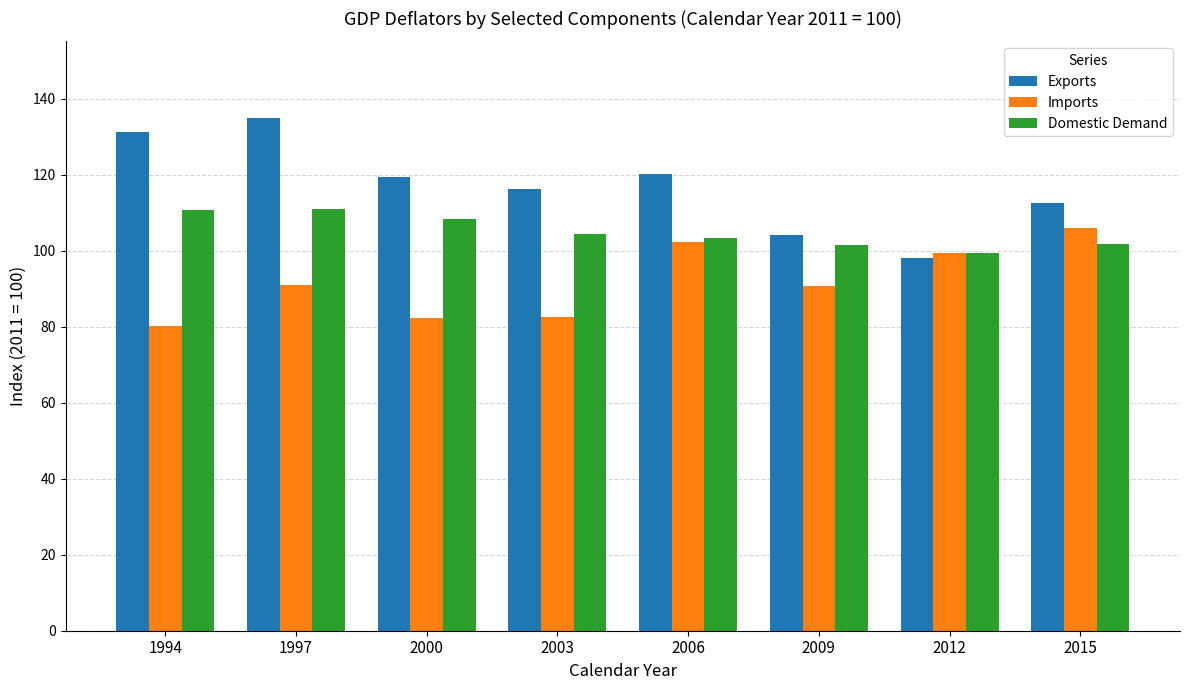

True or false: Exports has a value of 104.1 at 2009.

True